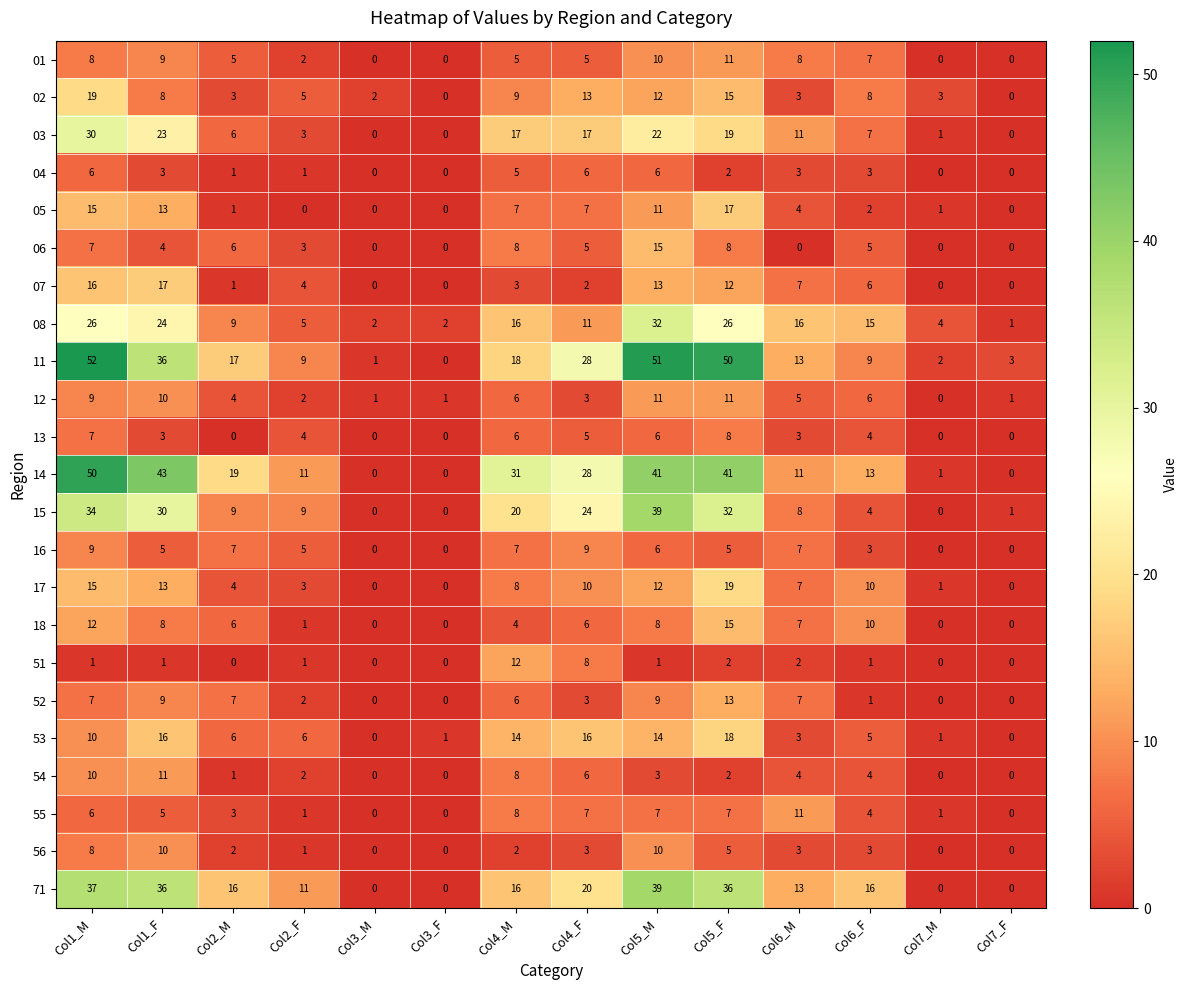

What is the total value across all series at Col1_M?

394